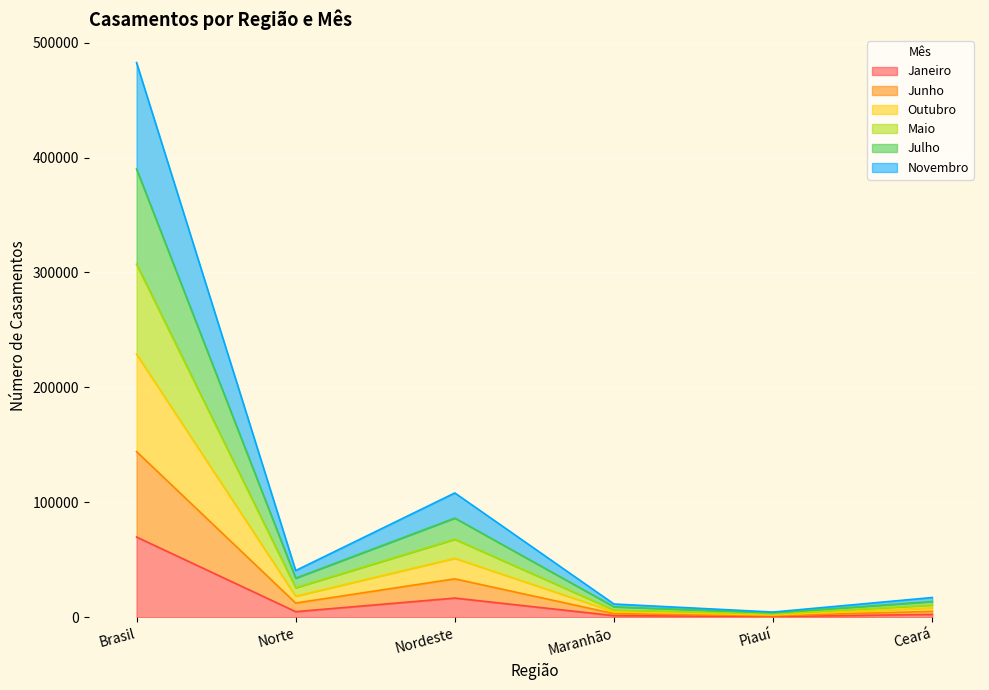

At which category is the sum across all series the highest?

Brasil